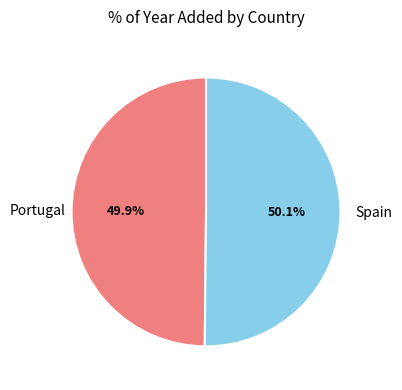

Does any single category account for the majority?

Yes